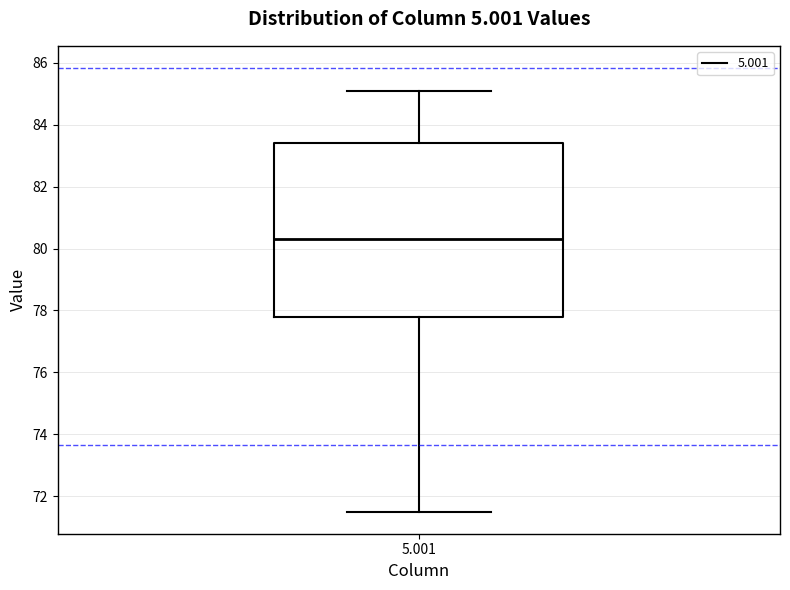

Transcribe this box plot: give where the median line is, the range the box spans, and where the two whiskers end, as read against the y-axis. The values are not printed on the chart, so give them approximately, as read against the axis.

median 80.4, box 77.8 to 83.4, whiskers 71.6 to 85.2